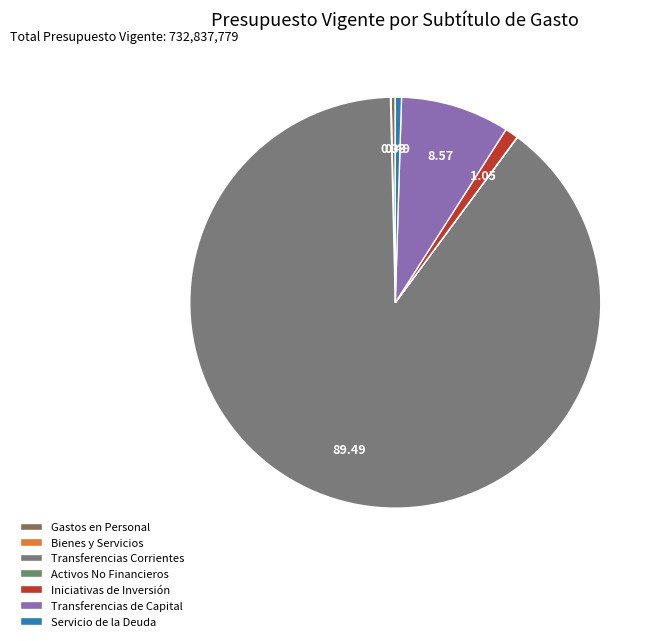

Rank the categories by value from lowest to highest.

ADQUISICIÓN DE ACTIVOS NO FINANCIEROS, BIENES Y SERVICIOS DE CONSUMO, GASTOS EN PERSONAL, SERVICIO DE LA DEUDA, INICIATIVAS DE INVERSIÓN, TRANSFERENCIAS DE CAPITAL, TRANSFERENCIAS CORRIENTES